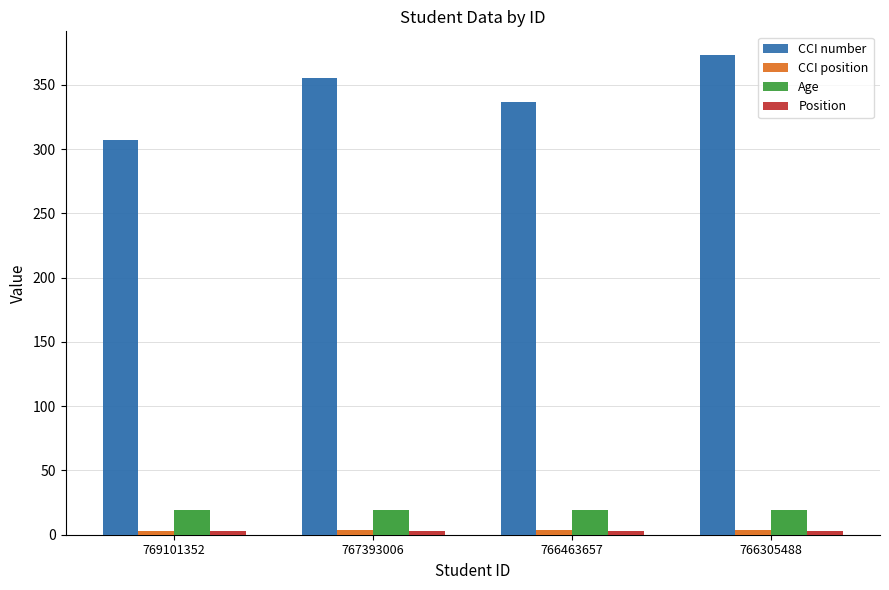

Reading left to right, what are all the values shown in this chart?

CCI number: 769101352=307.0	767393006=355.0	766463657=337.0	766305488=373.0
CCI position: 769101352=3.0	767393006=3.5	766463657=3.5	766305488=4.0
Age: 769101352=19.0	767393006=19.0	766463657=19.0	766305488=19.0
Position: 769101352=3.0	767393006=3.0	766463657=3.0	766305488=3.0